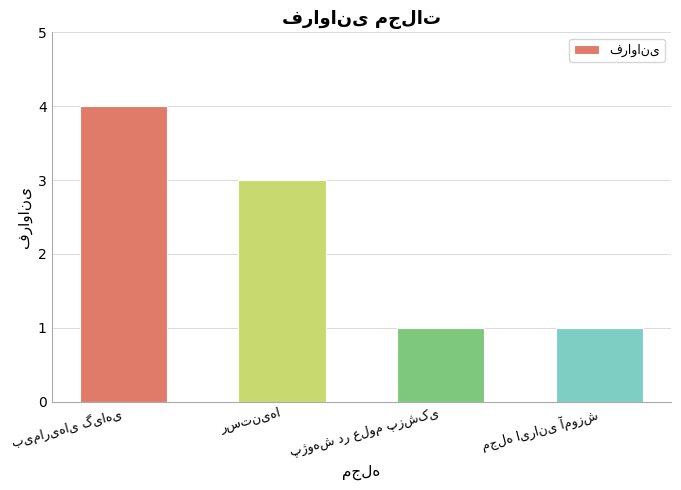

Reading left to right, what are all the values shown in this chart?

4	3	1	1